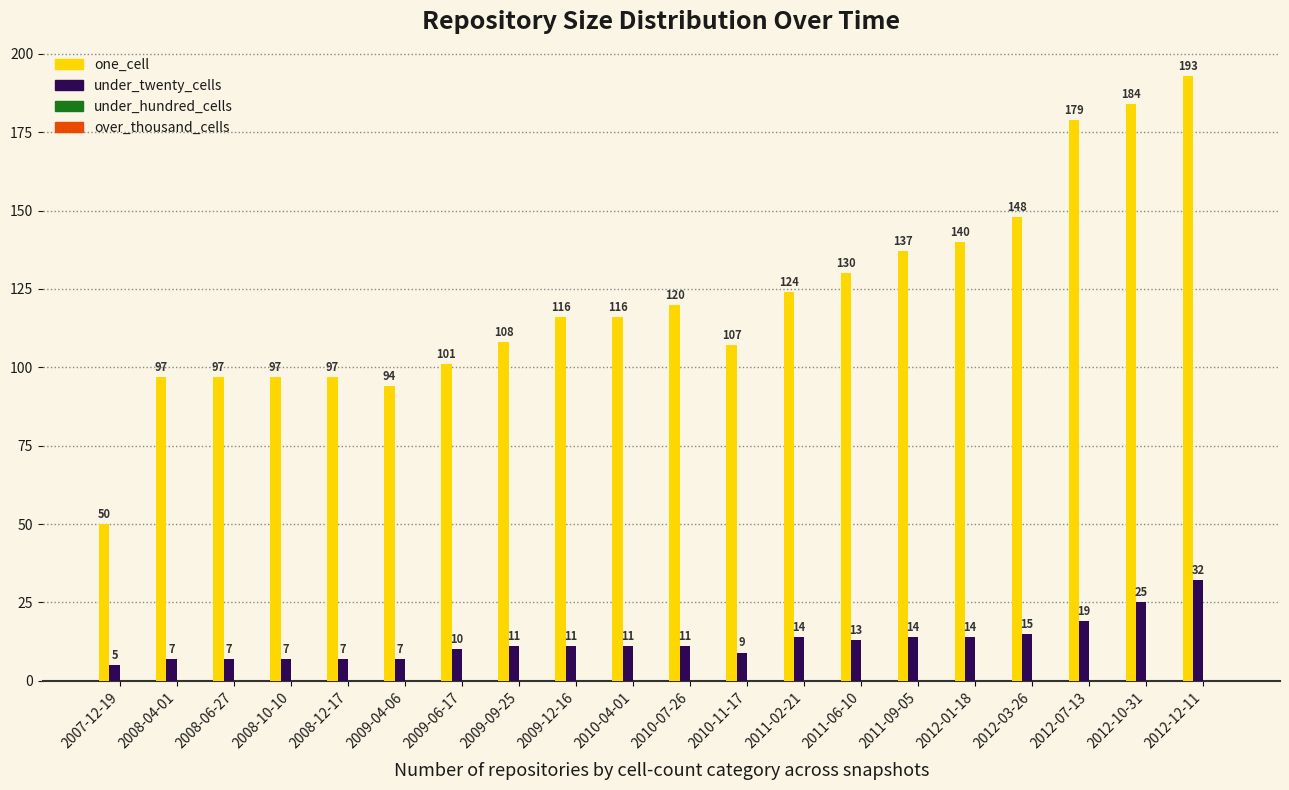

Between 2008-04-01 and 2010-07-26, which series saw the biggest shift?

one_cell